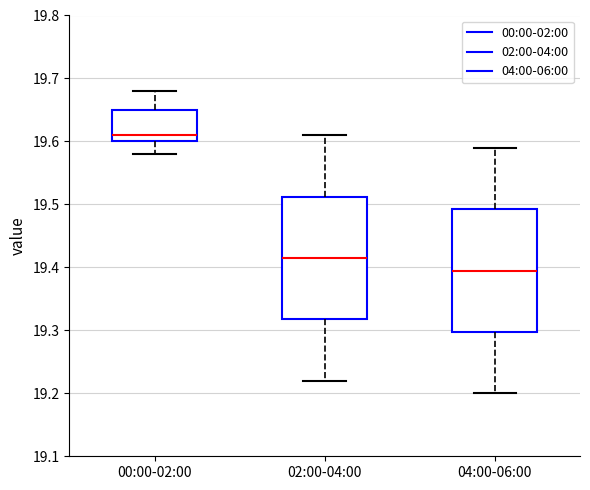

Reading left to right, transcribe this box plot: for each box, give where its median line is, the range the box spans, and where its two whiskers end, as read against the y-axis. The values are not printed on the chart, so give them approximately, as read against the axis.

00:00-02:00: median 19.61, box 19.60 to 19.65, whiskers 19.58 to 19.68
02:00-04:00: median 19.42, box 19.32 to 19.51, whiskers 19.22 to 19.61
04:00-06:00: median 19.40, box 19.30 to 19.49, whiskers 19.20 to 19.59